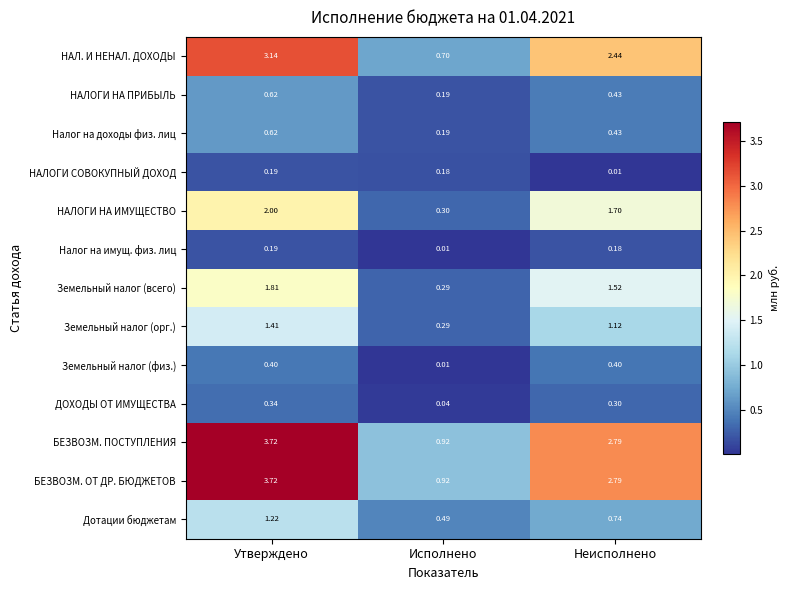

Rank the categories by НАЛОГИ СОВОКУПНЫЙ ДОХОД value from lowest to highest.

Неисполнено, Исполнено, Утверждено